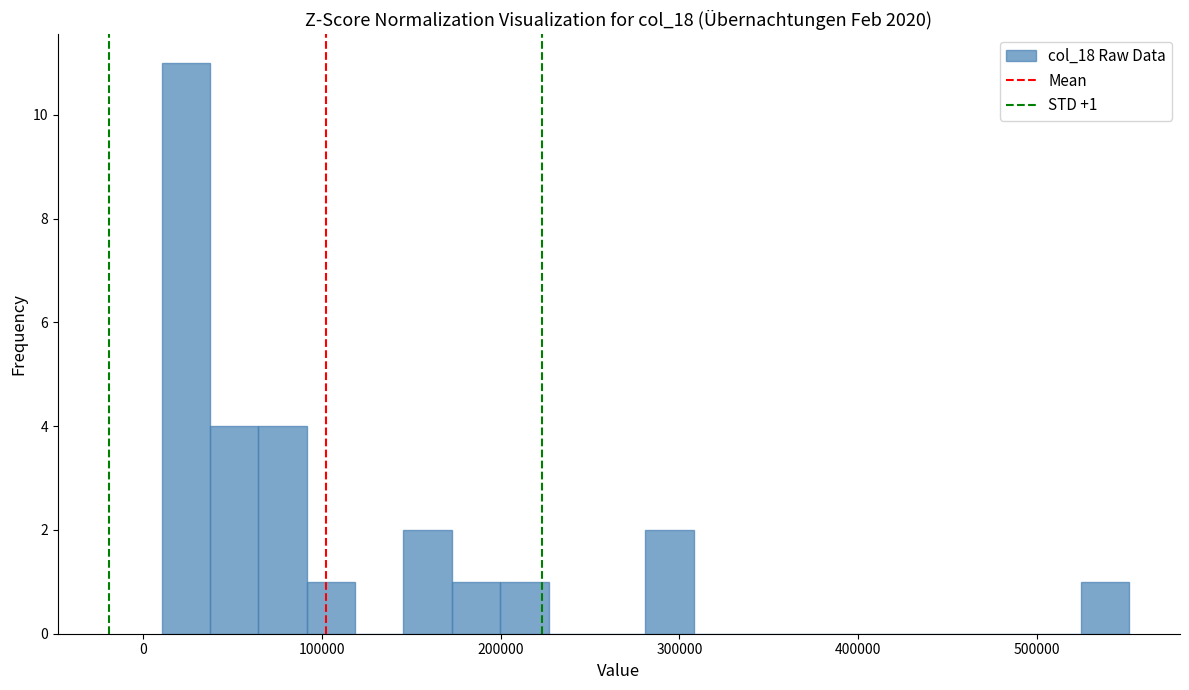

Around what value on the x-axis is the tallest bar? Give the approximate position of its centre, as read against the axis.

20000